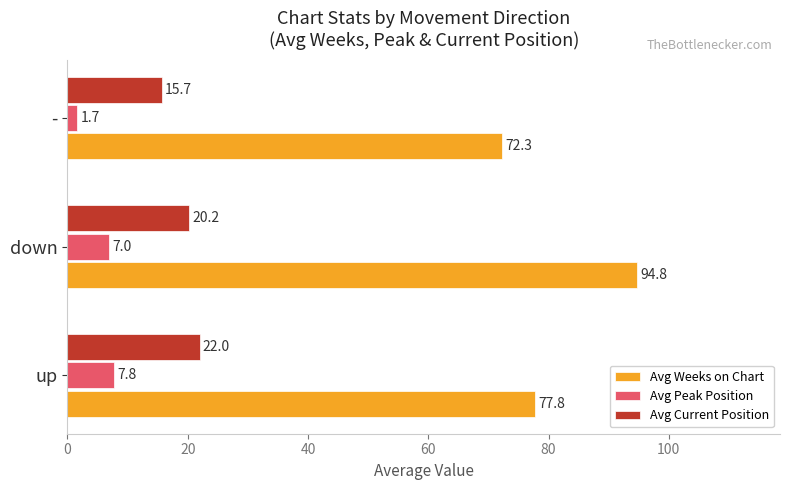

What is the greatest value displayed?

94.8